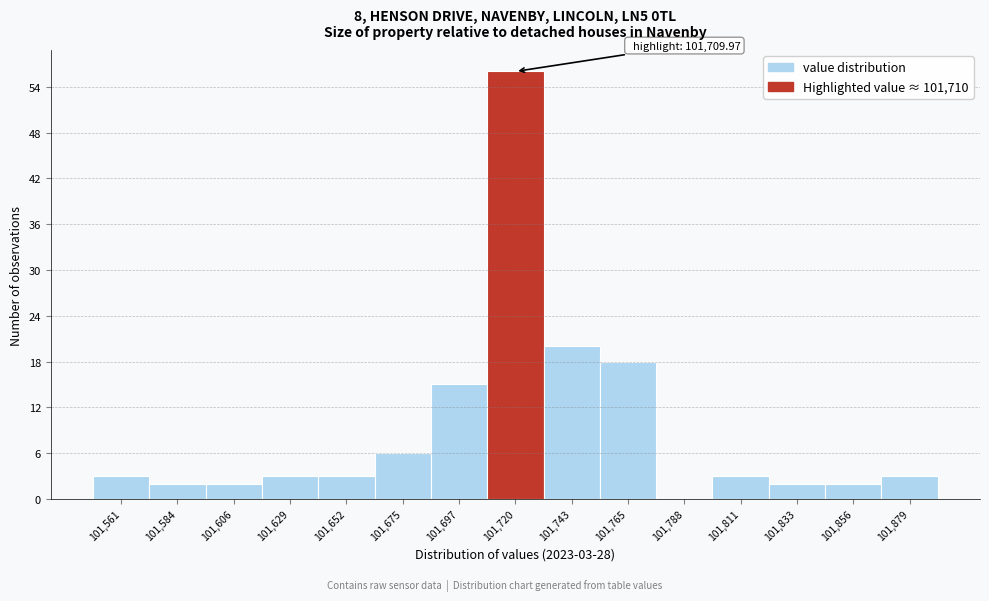

Which range on the x-axis has the tallest bar?

101710 to 101730